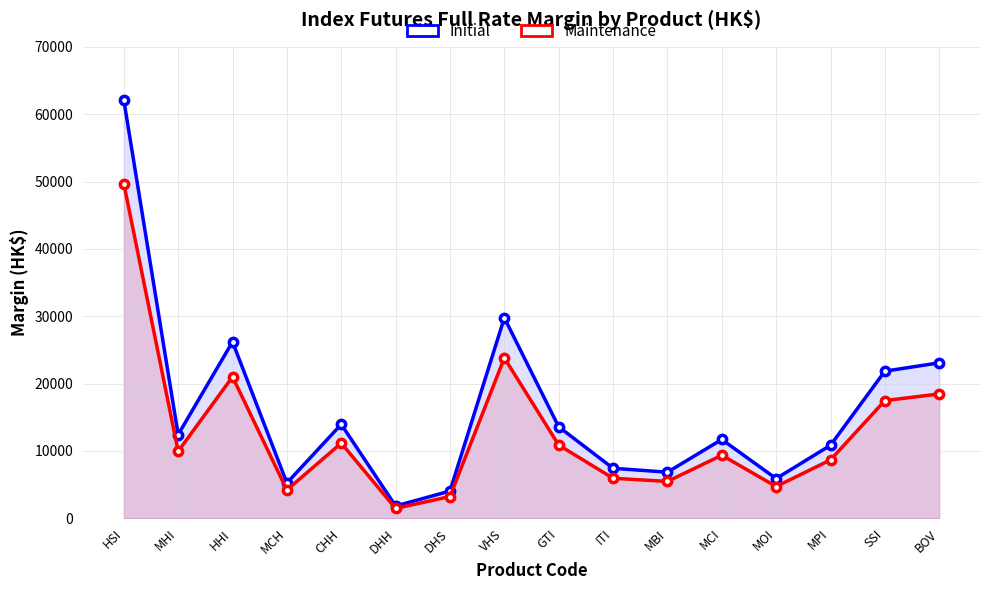

Is it true that Maintenance equals 27895 at SSI?

False